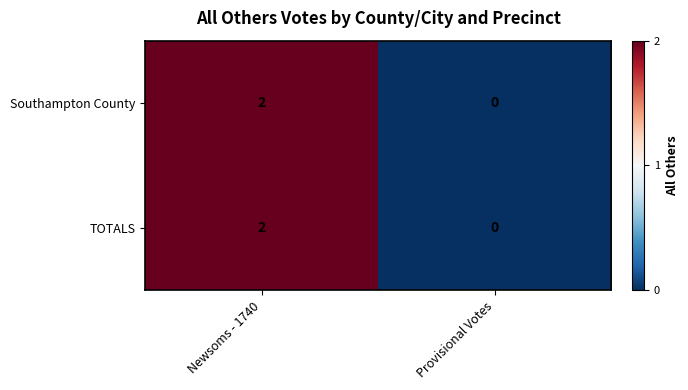

List the labels in order of Southampton County value, largest first.

Newsoms - 1740, Provisional Votes